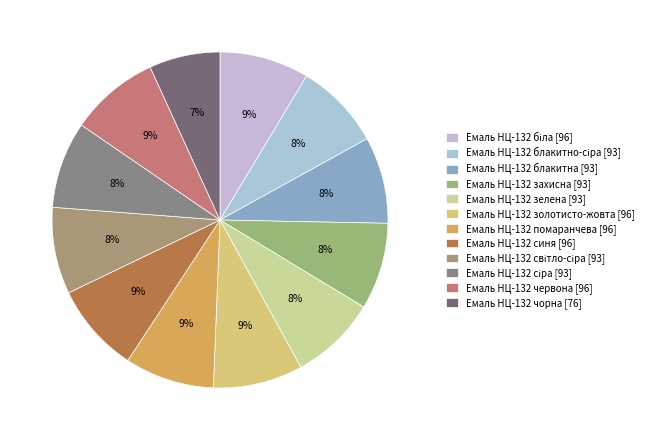

What is the smallest slice in the pie chart?

Емаль НЦ-132 чорна